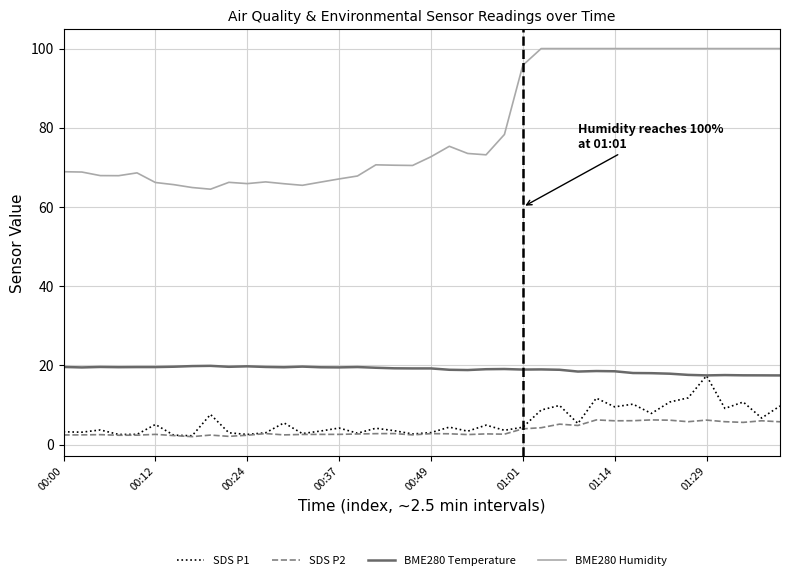

Which series has the largest total across all categories?

BME280 Humidity